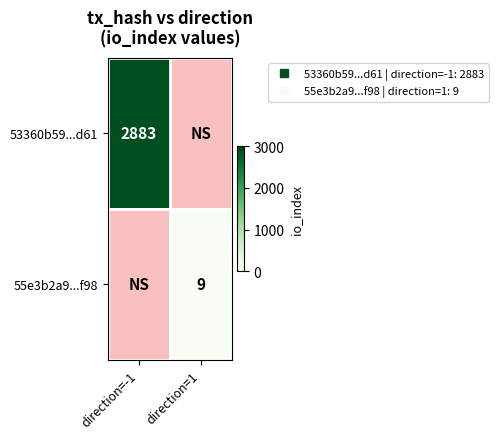

Which category has the highest value across all series?

direction=-1